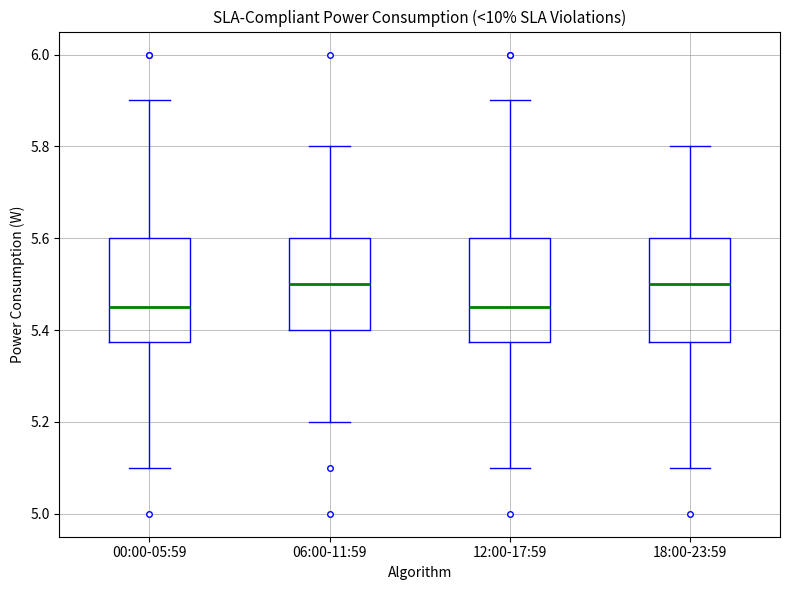

Reading left to right, transcribe this box plot: for each box, give where its median line is, the range the box spans, and where its two whiskers end, as read against the y-axis. The values are not printed on the chart, so give them approximately, as read against the axis.

00:00-05:59: median 5.46, box 5.38 to 5.60, whiskers 5.10 to 5.90
06:00-11:59: median 5.50, box 5.40 to 5.60, whiskers 5.20 to 5.80
12:00-17:59: median 5.46, box 5.38 to 5.60, whiskers 5.10 to 5.90
18:00-23:59: median 5.50, box 5.38 to 5.60, whiskers 5.10 to 5.80